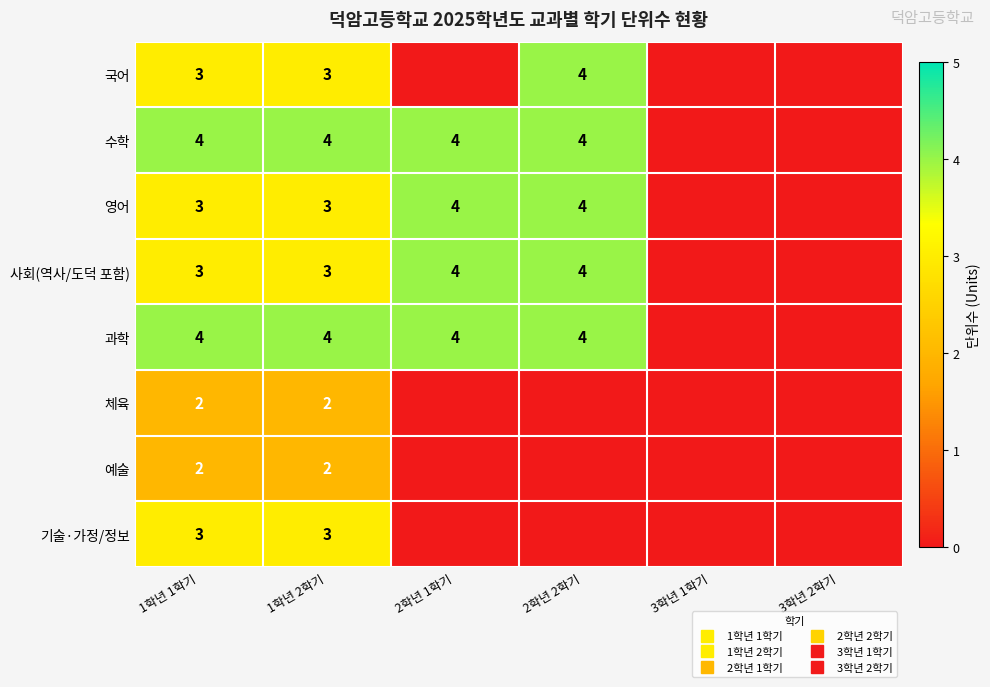

Rank the series by their maximum value, from lowest to highest.

체육, 예술, 기술·가정/정보, 국어, 수학, 영어, 사회(역사/도덕 포함), 과학